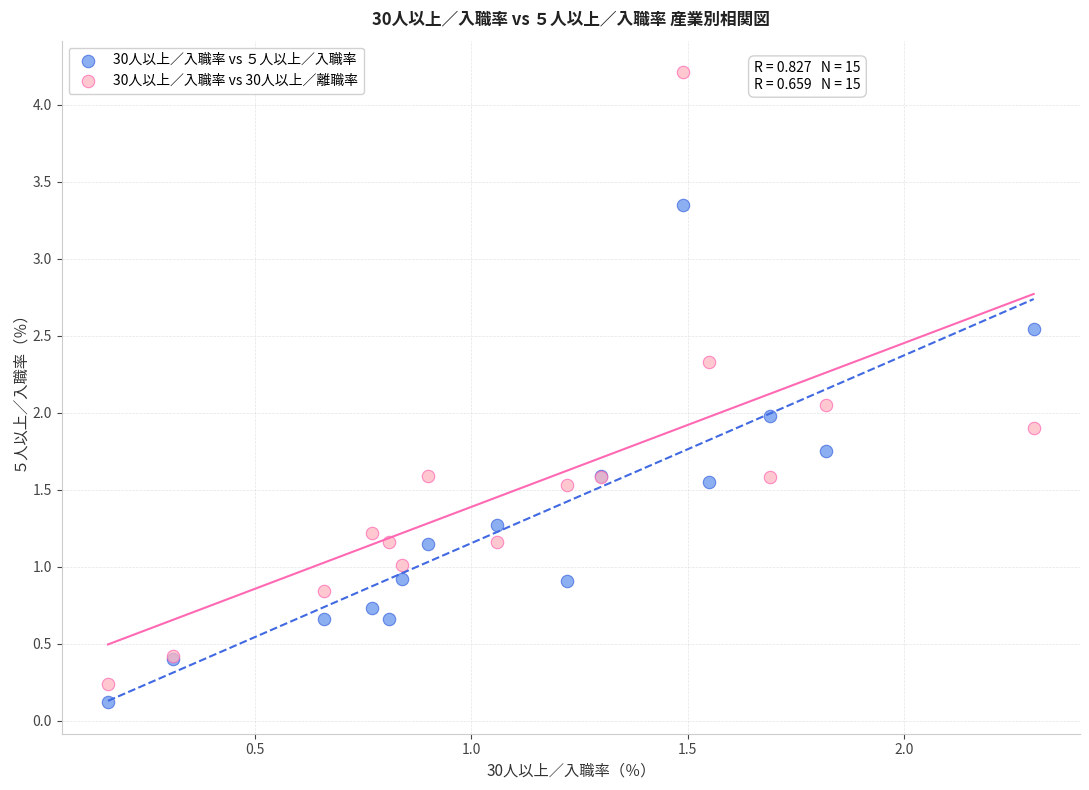

What is the X range (max minus min) for the scatter plot?

2.1